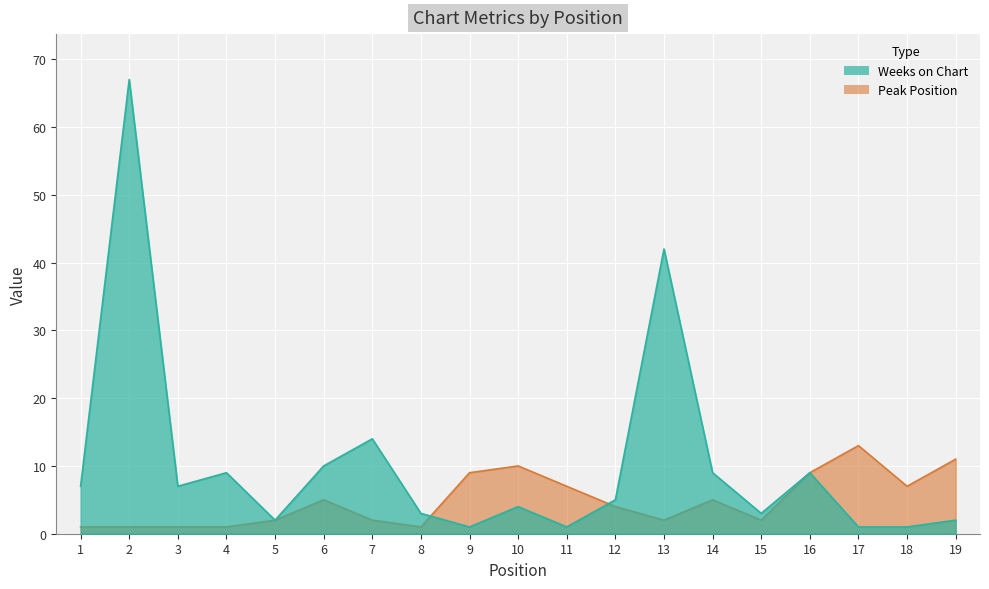

At which label does Weeks on Chart first exceed 5?

1